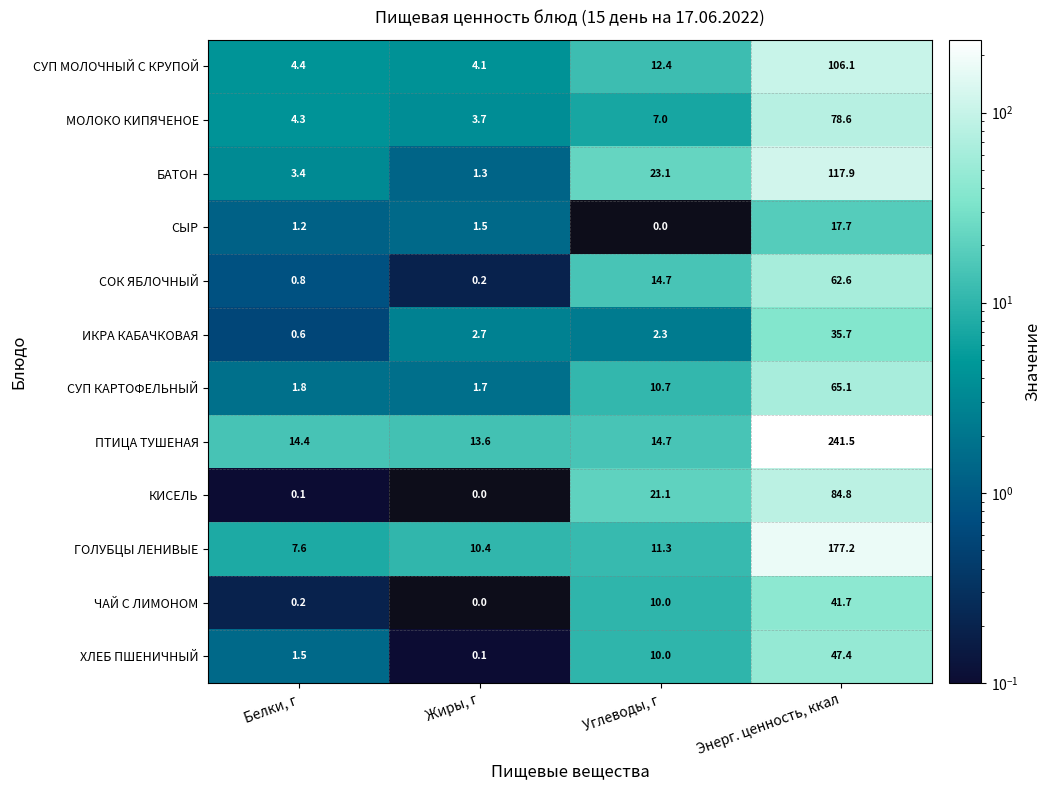

What is the average value of the МОЛОКО КИПЯЧЕНОЕ series?

23.4